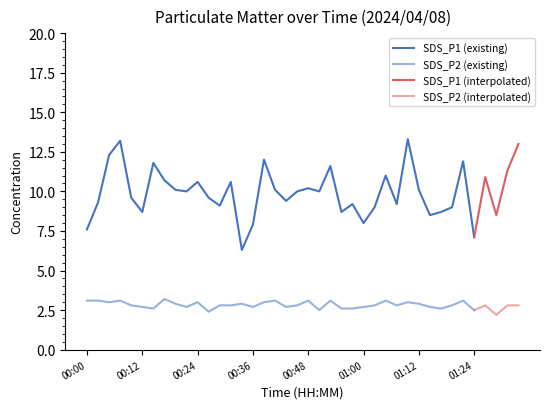

What is the difference between the highest and lowest values at 00:29?

6.3